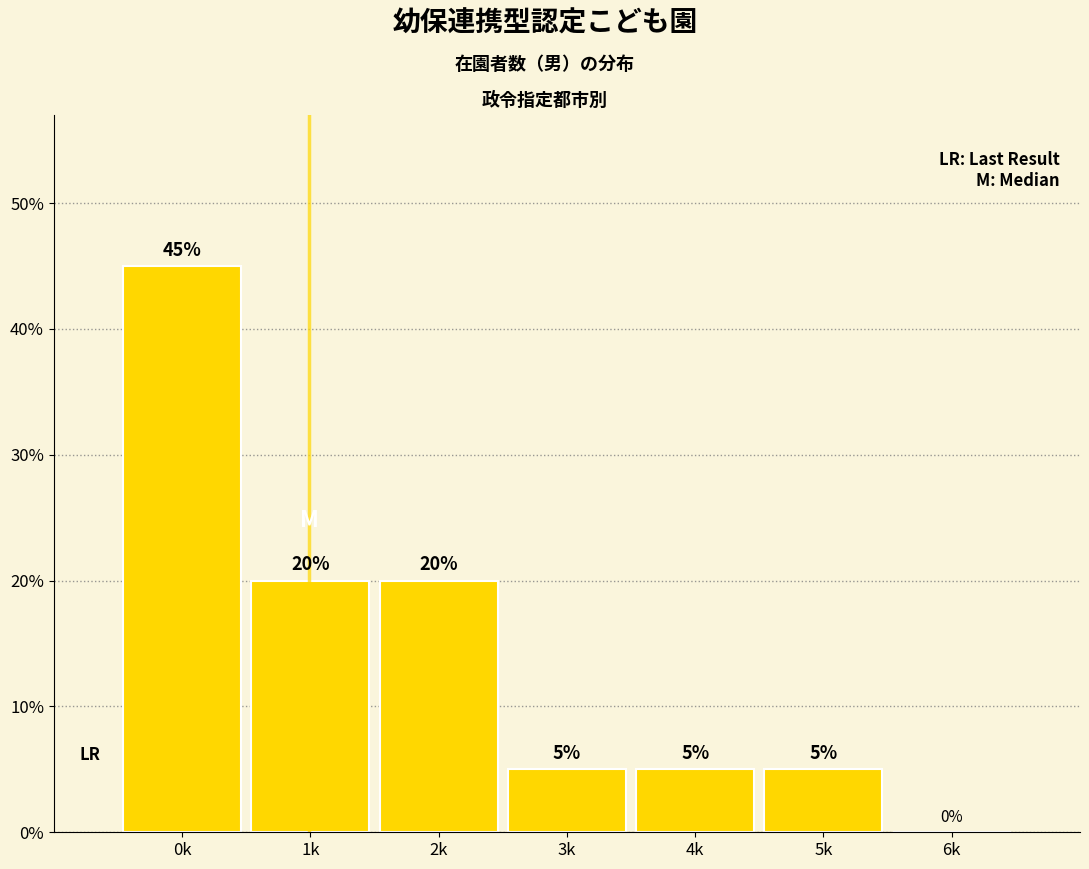

Reading right to left, extract all data points from this chart.

6k=0	5k=5	4k=5	3k=5	2k=20	1k=20	0k=45